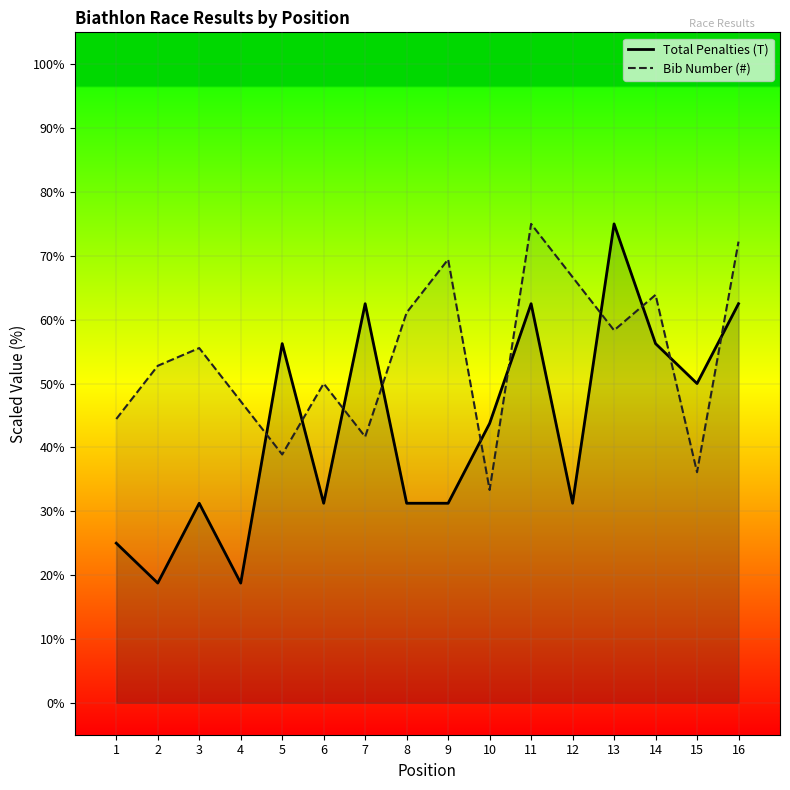

True or false: Total Penalties (T) has a value of 14.0 at 9.

False